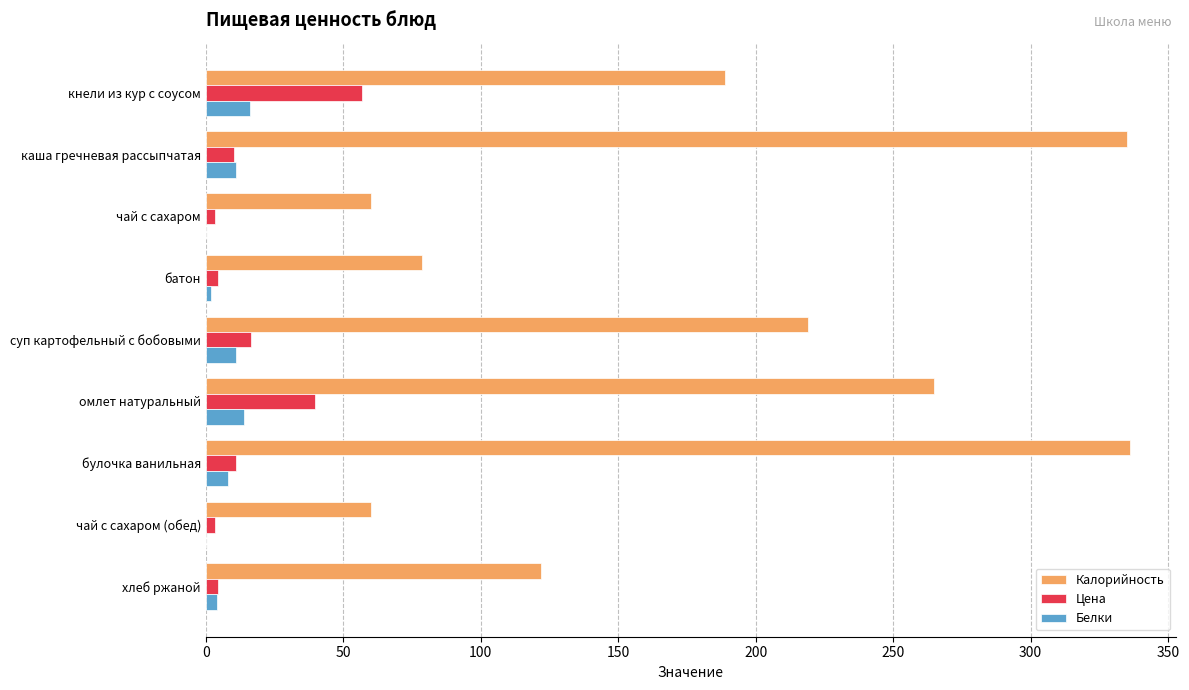

How many series are shown in this chart?

3